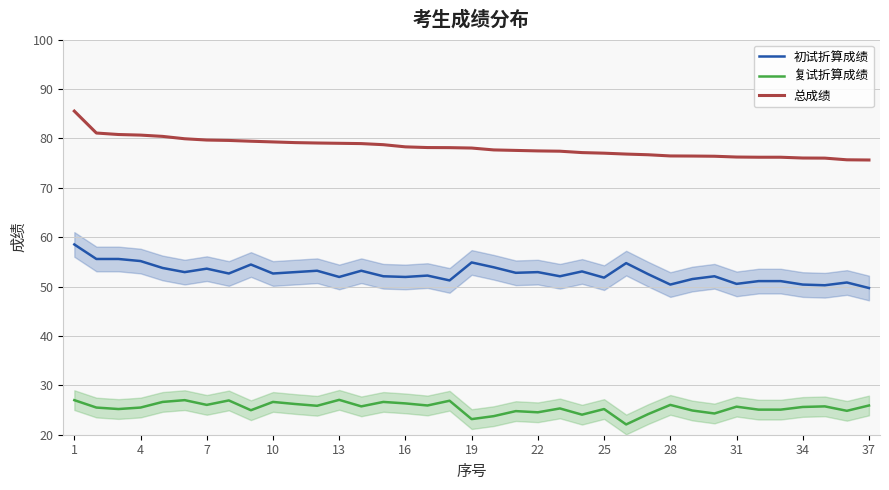

In 初试折算成绩, how many points are higher than both neighbors (excluding endpoints)?

11